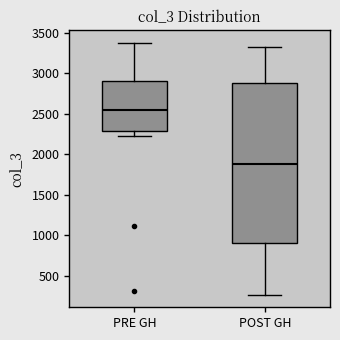

Reading left to right, transcribe this box plot: for each box, give where its median line is, the range the box spans, and where its two whiskers end, as read against the y-axis. The values are not printed on the chart, so give them approximately, as read against the axis.

PRE GH: median 2550, box 2300 to 2900, whiskers 2200 to 3350
POST GH: median 1900, box 900 to 2900, whiskers 250 to 3300